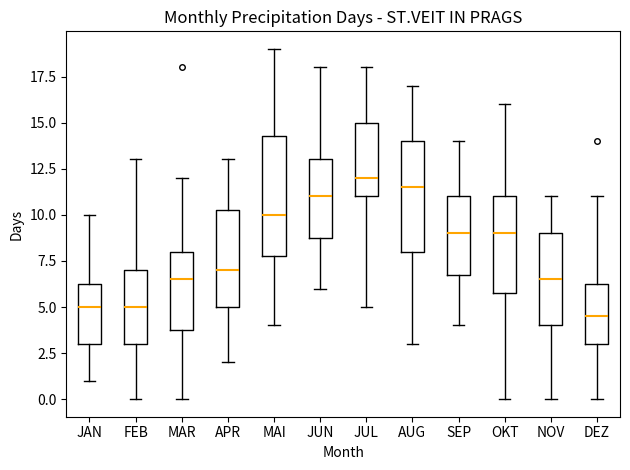

Where is the lower edge of the box for JUN on the y-axis? The values are not printed on the chart, so give them approximately, as read against the axis.

9.0